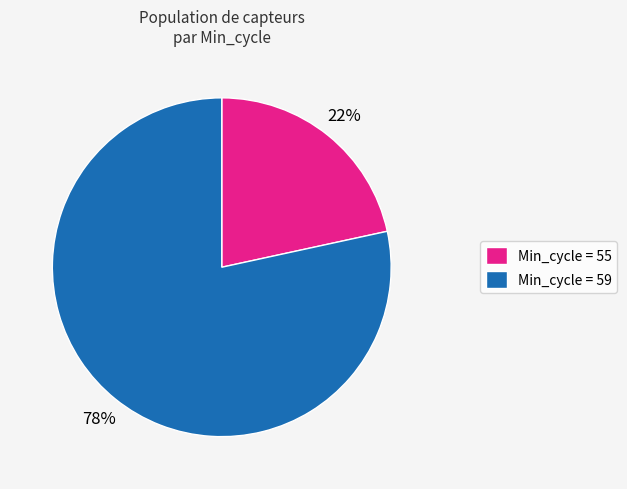

To the nearest percent, what is the average slice percentage?

50%